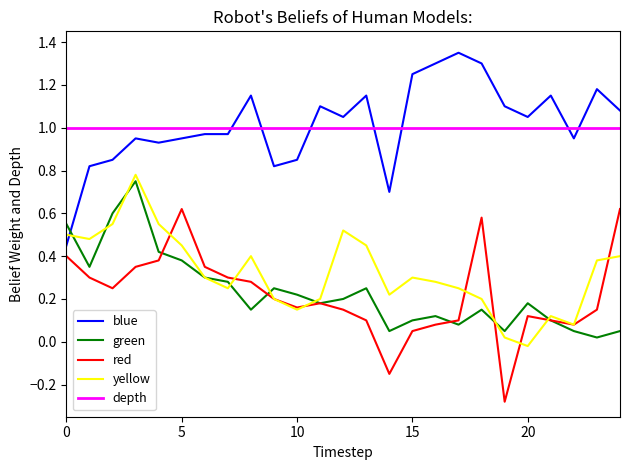

After their last crossing, which series has the higher values: green or blue?

blue